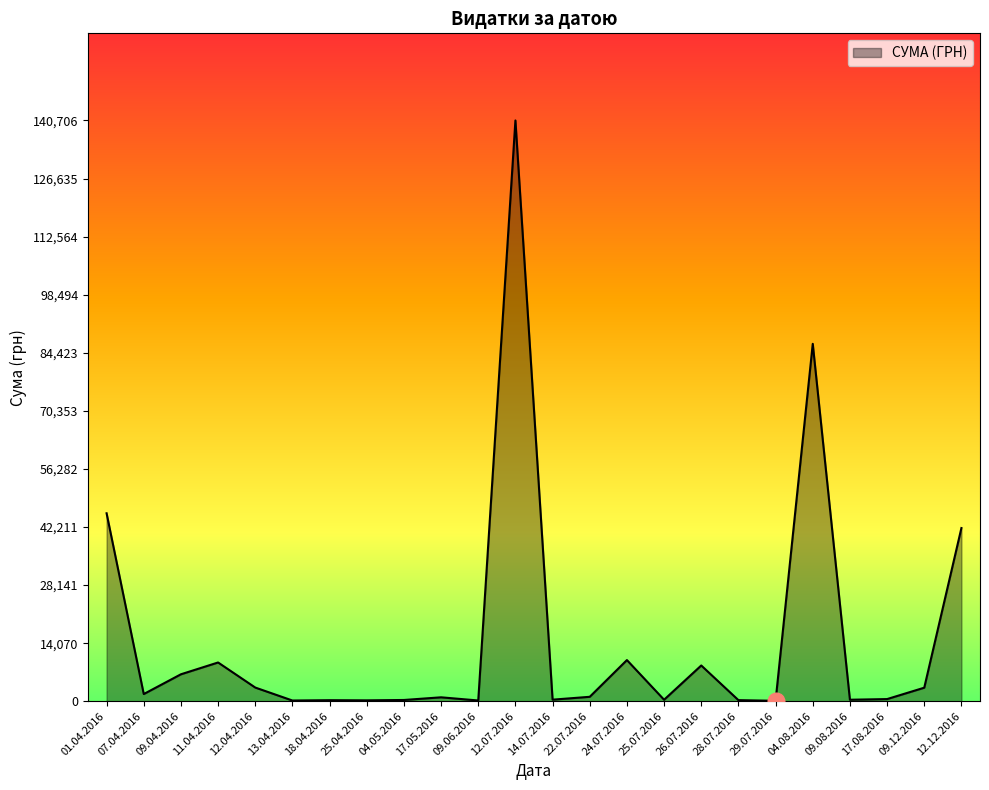

At which label is the value closest to 70401?

04.08.2016